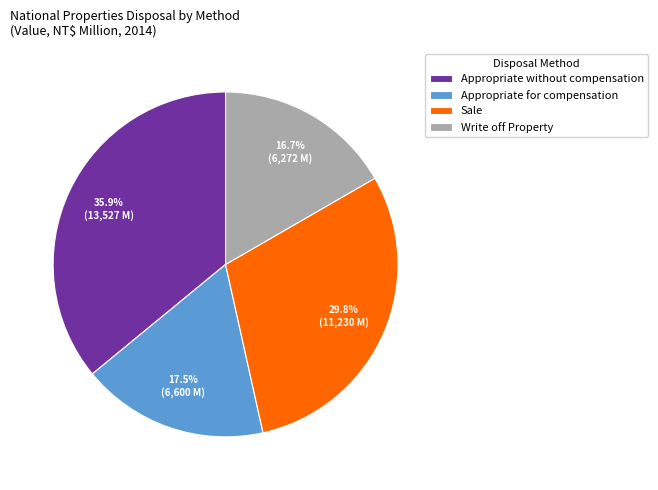

To the nearest percent, what is the difference between the Appropriate for compensation and Write off Property slice percentages?

1%